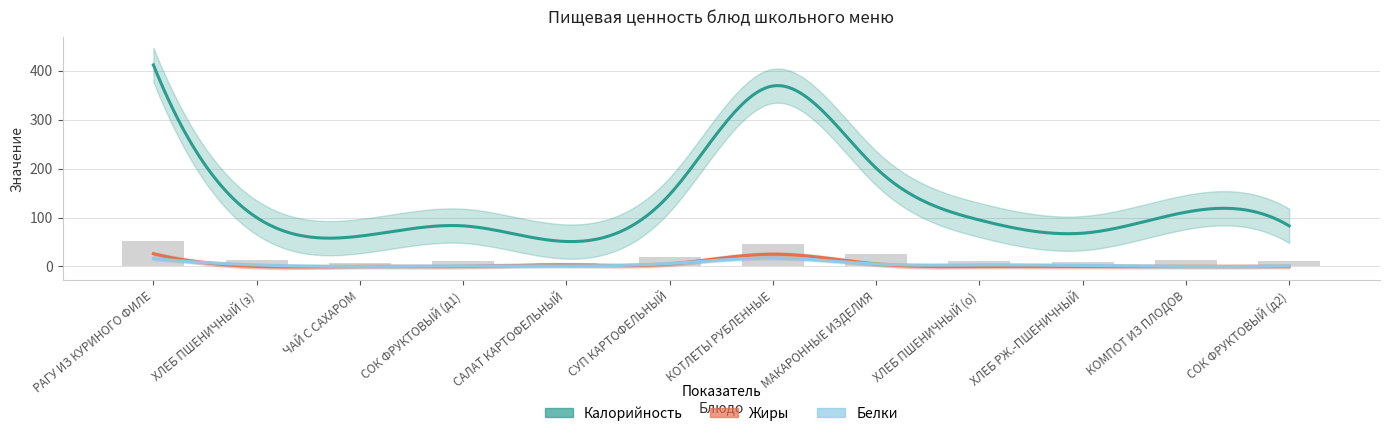

What is the total value across all series at 5?

158